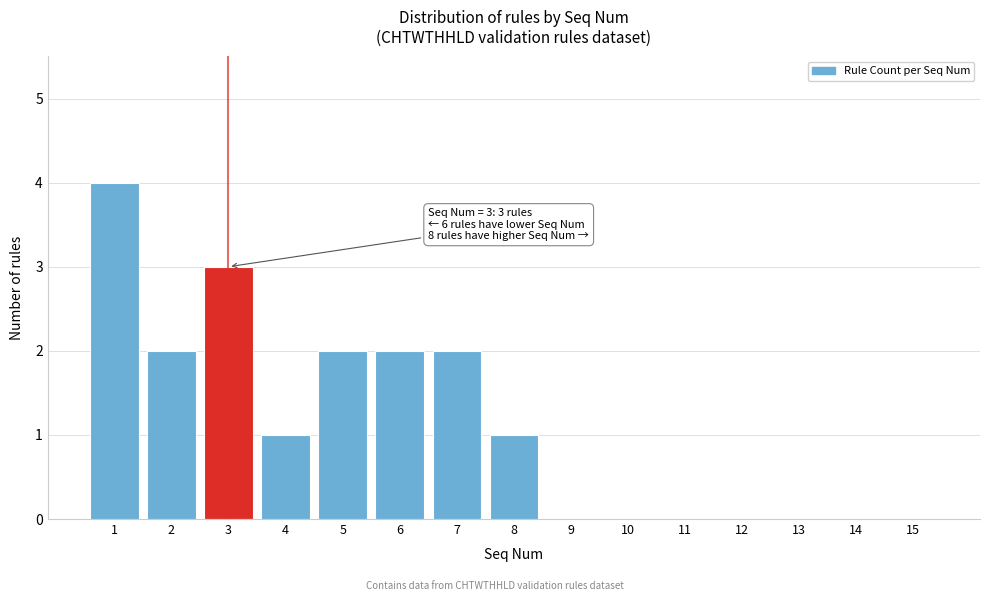

Reading right to left, what are all the values shown in this chart?

15=0	14=0	13=0	12=0	11=0	10=0	9=0	8=1	7=2	6=2	5=2	4=1	3=3	2=2	1=4